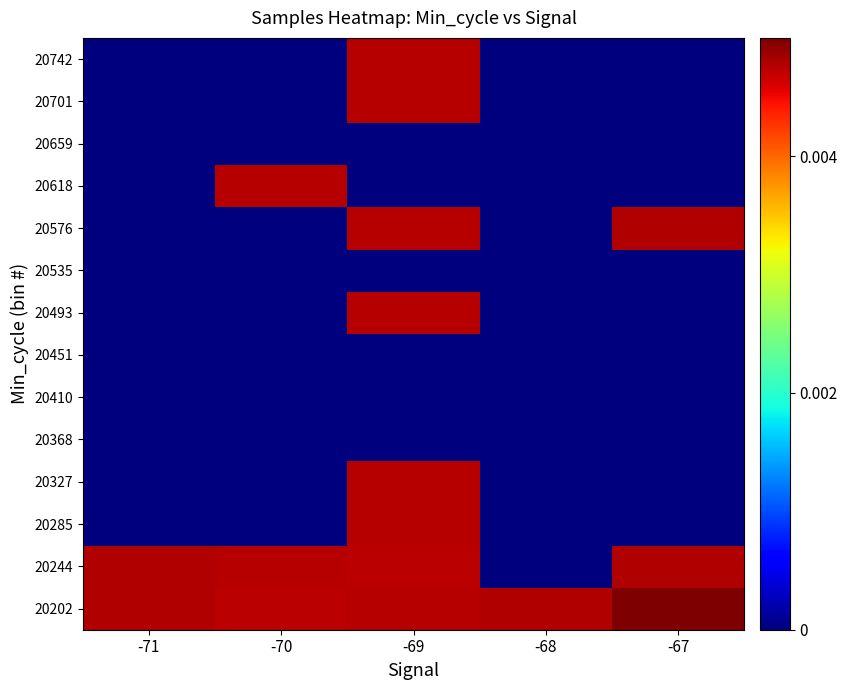

At -67, list the series in order from smallest to largest.

20285, 20327, 20368, 20410, 20451, 20493, 20535, 20618, 20659, 20701, 20742, 20576, 20244, 20202